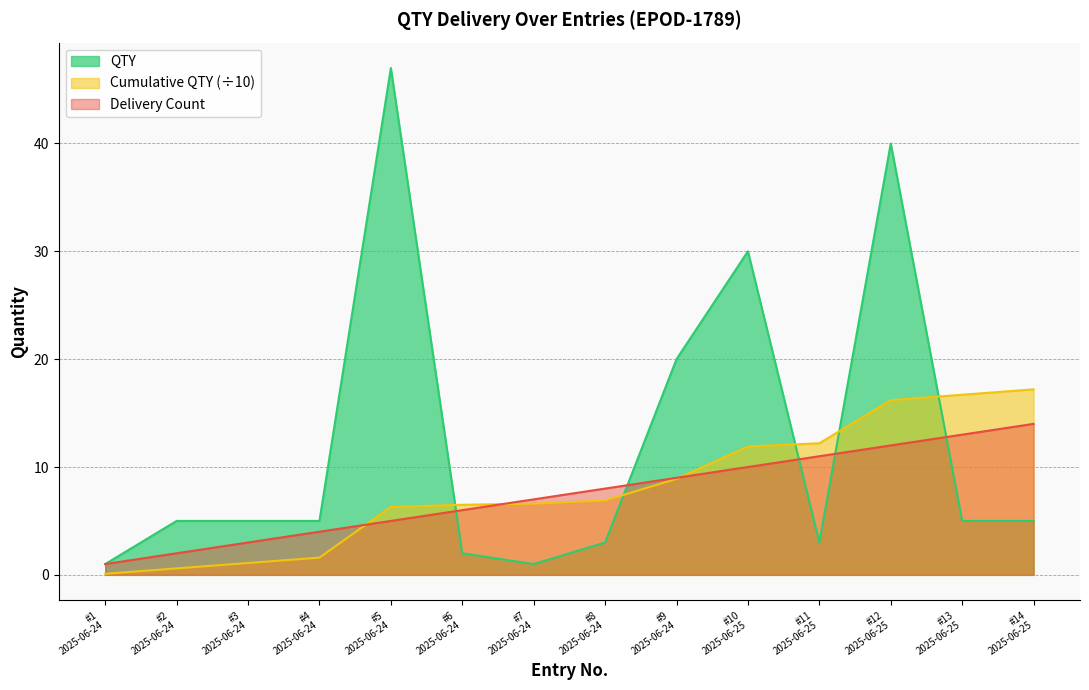

How many lines are shown in the chart?

3